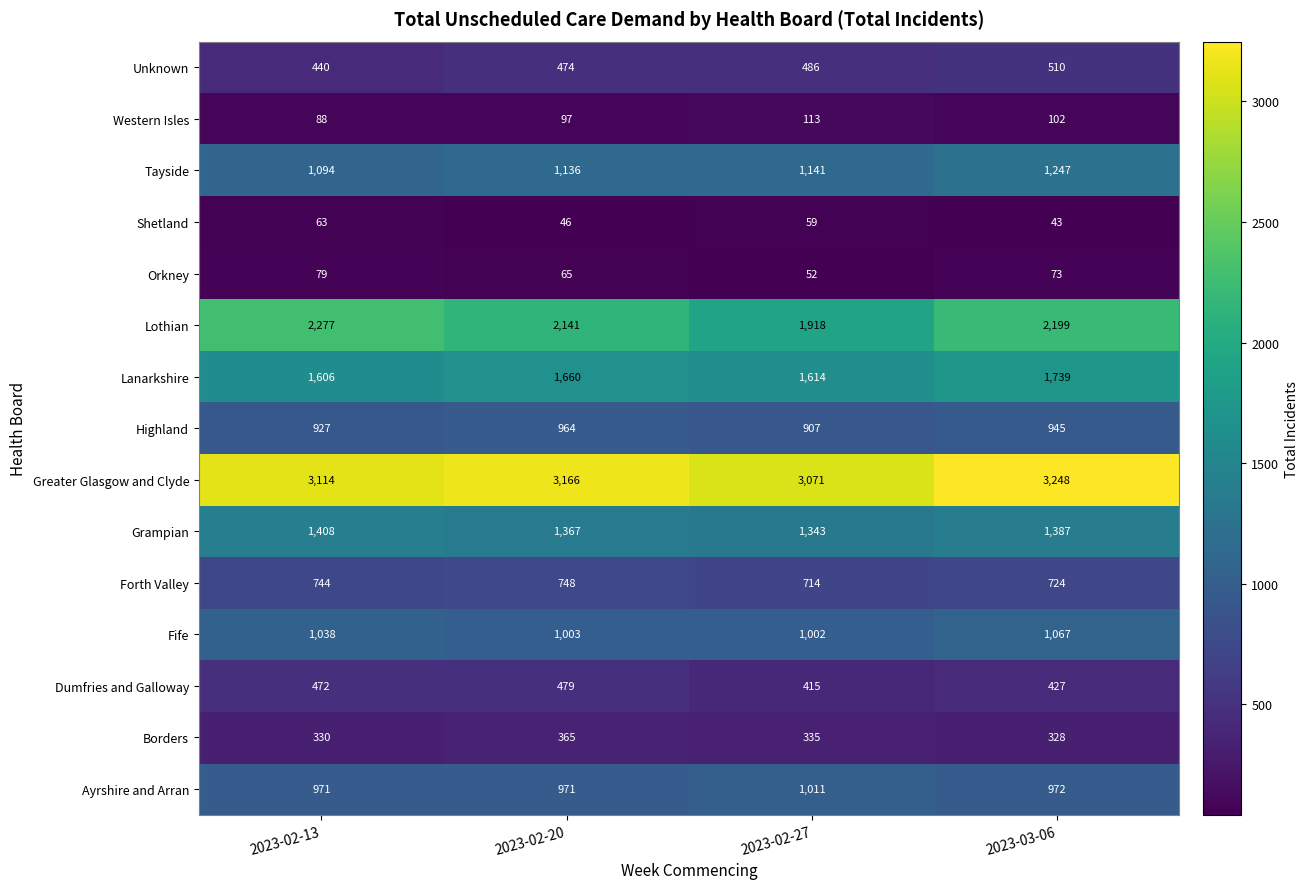

What value does the Forth Valley series have at 2023-03-06?

724